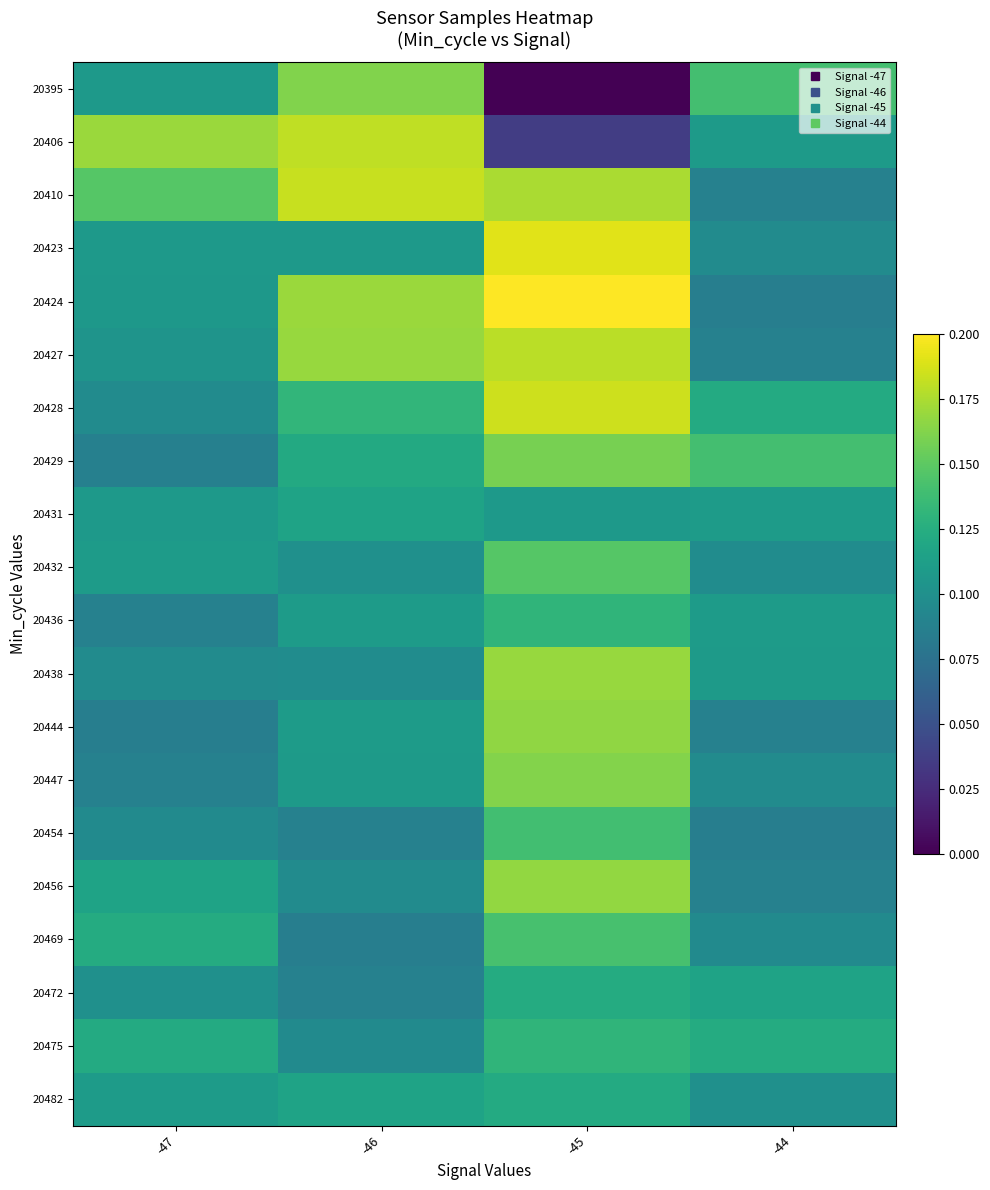

Reading left to right, what are all the values shown in this chart?

20395: -47=0.1	-46=0.2	-45=0.0	-44=0.1
20406: -47=0.2	-46=0.2	-45=0.0	-44=0.1
20410: -47=0.1	-46=0.2	-45=0.2	-44=0.1
20423: -47=0.1	-46=0.1	-45=0.2	-44=0.1
20424: -47=0.1	-46=0.2	-45=0.2	-44=0.1
20427: -47=0.1	-46=0.2	-45=0.2	-44=0.1
20428: -47=0.1	-46=0.1	-45=0.2	-44=0.1
20429: -47=0.1	-46=0.1	-45=0.2	-44=0.1
20431: -47=0.1	-46=0.1	-45=0.1	-44=0.1
20432: -47=0.1	-46=0.1	-45=0.1	-44=0.1
20436: -47=0.1	-46=0.1	-45=0.1	-44=0.1
20438: -47=0.1	-46=0.1	-45=0.2	-44=0.1
20444: -47=0.1	-46=0.1	-45=0.2	-44=0.1
20447: -47=0.1	-46=0.1	-45=0.2	-44=0.1
20454: -47=0.1	-46=0.1	-45=0.1	-44=0.1
20456: -47=0.1	-46=0.1	-45=0.2	-44=0.1
20469: -47=0.1	-46=0.1	-45=0.1	-44=0.1
20472: -47=0.1	-46=0.1	-45=0.1	-44=0.1
20475: -47=0.1	-46=0.1	-45=0.1	-44=0.1
20482: -47=0.1	-46=0.1	-45=0.1	-44=0.1